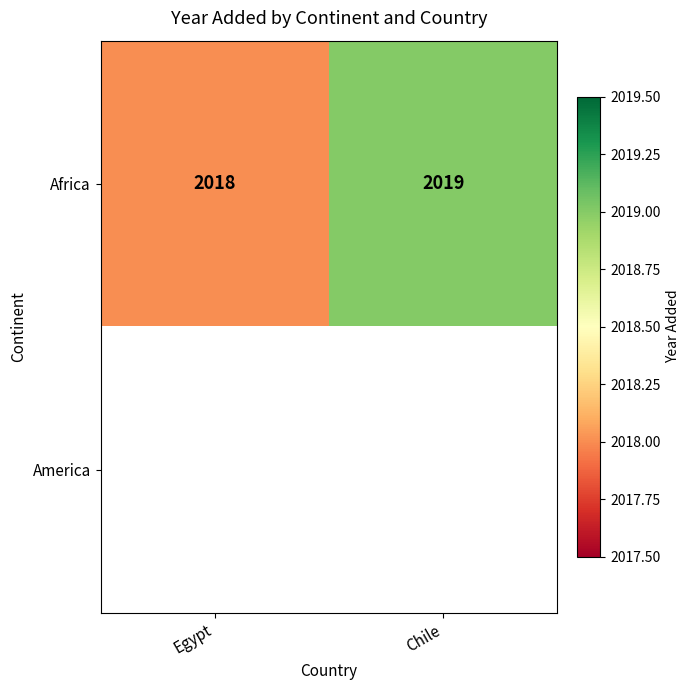

True or false: Africa has a value of 3297.7 at Chile.

False